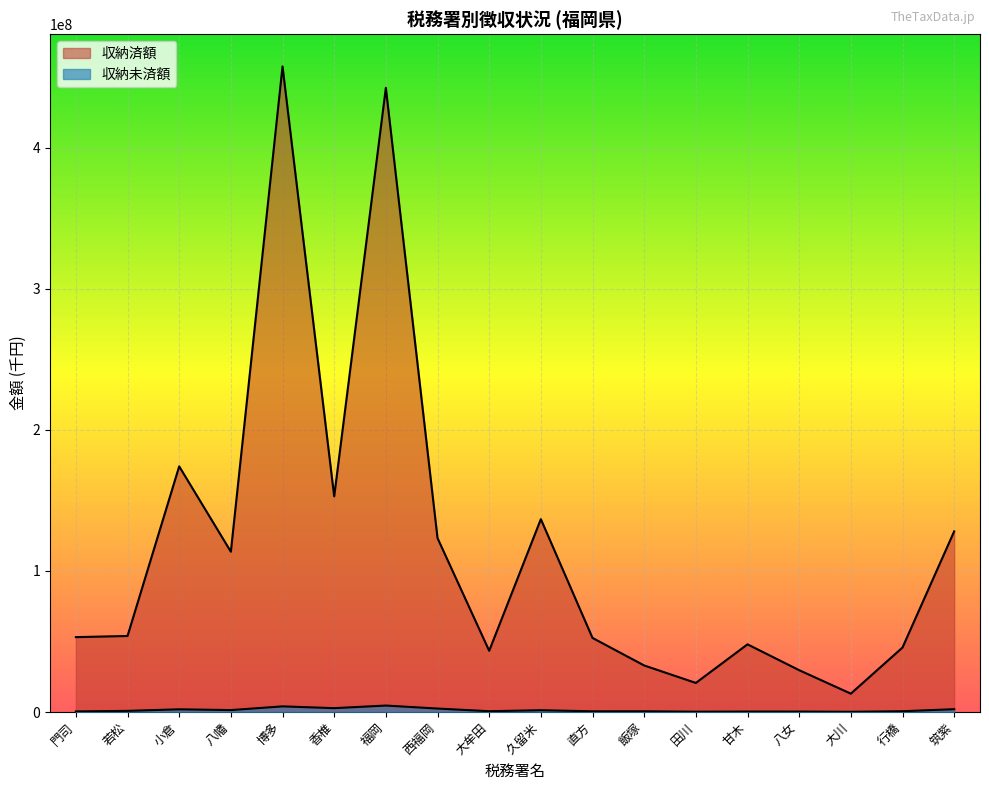

How many interior local valleys does the 収納済額 series have?

5